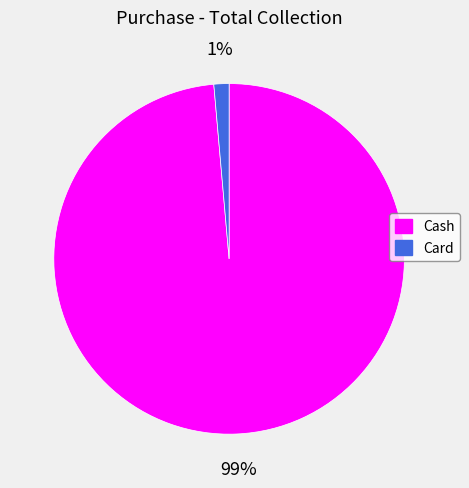

Which slice is the largest?

Cash